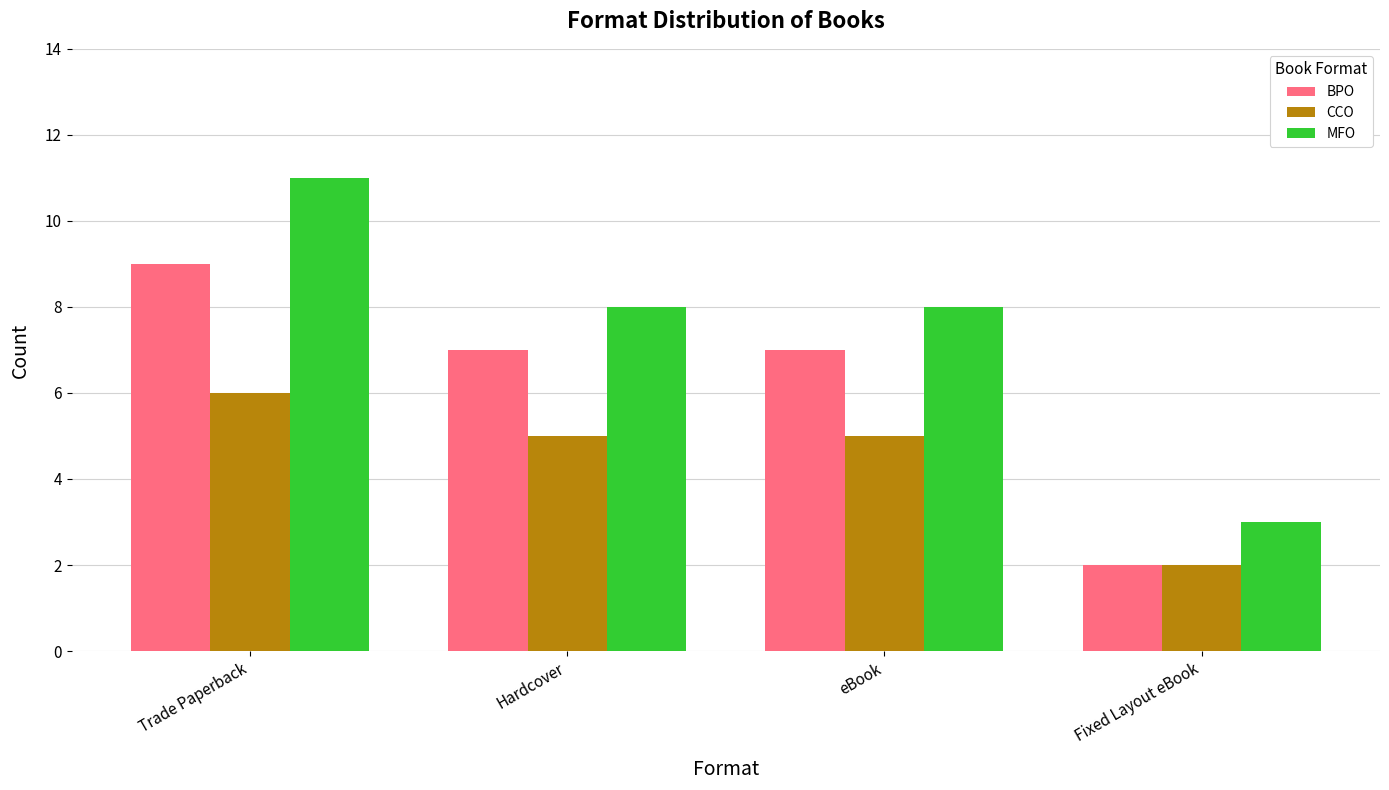

Which series has the largest total across all categories?

MFO